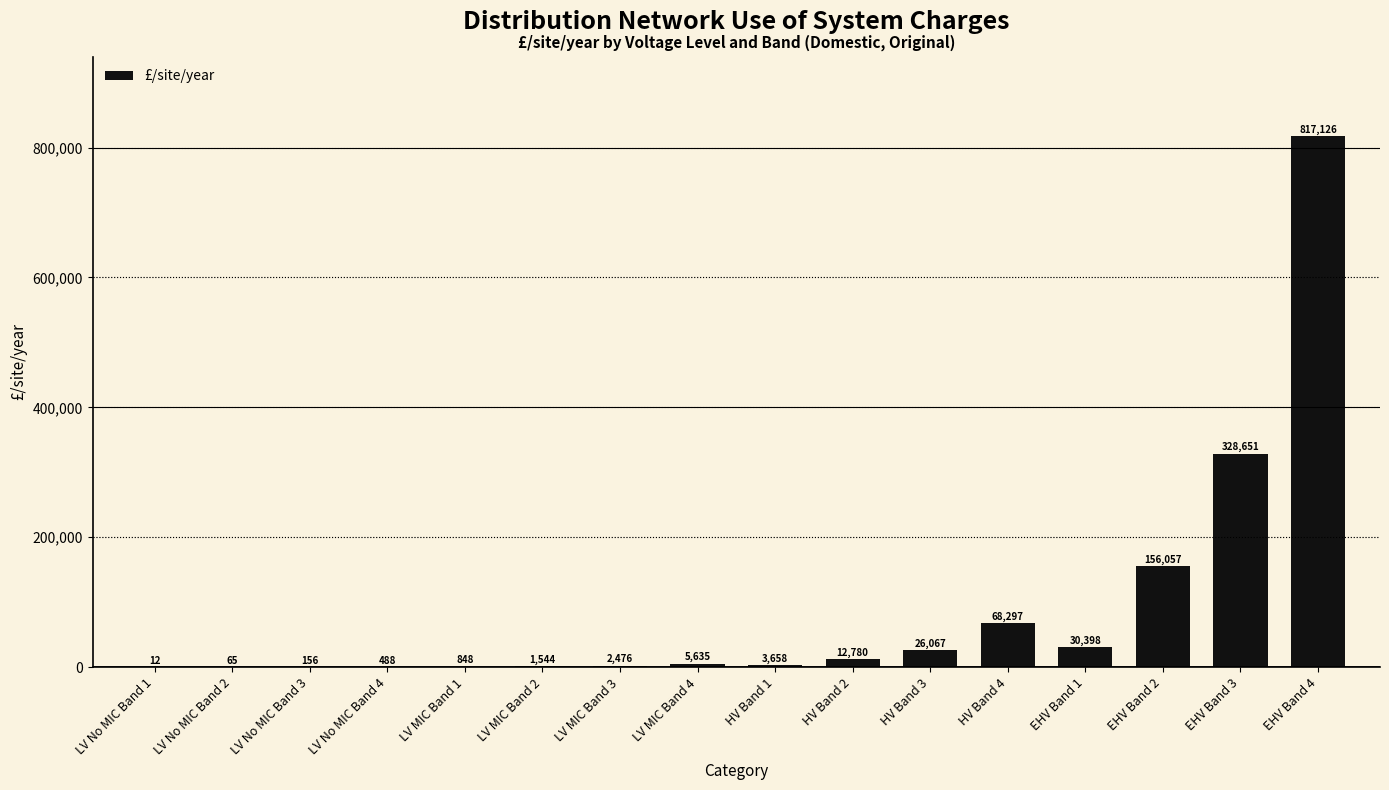

What is the ratio of the value at HV Band 1 to the value at HV Band 2?

0.3